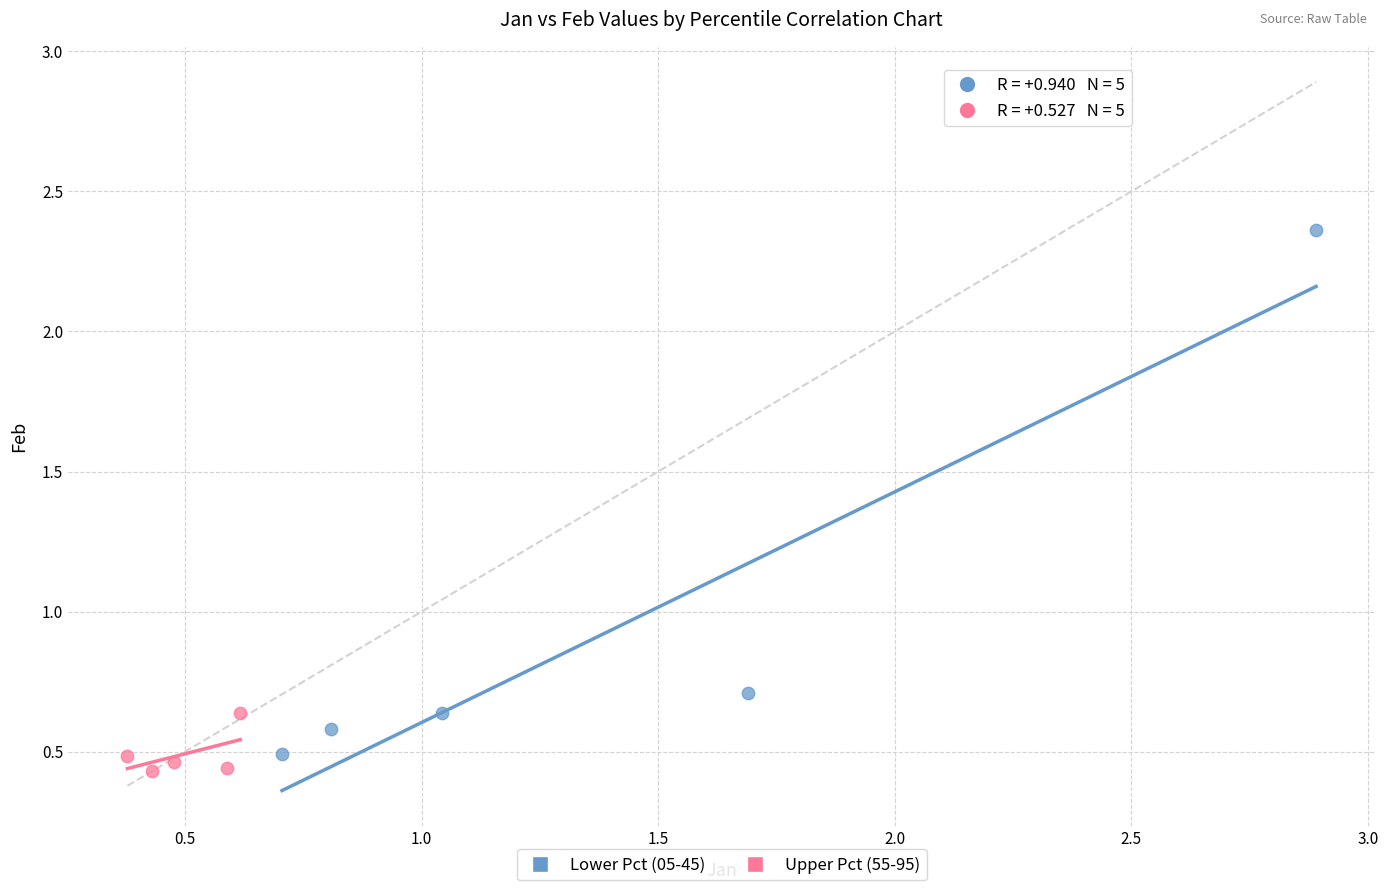

What are all the series names shown in the legend?

Lower Pct (05-45), Upper Pct (55-95)